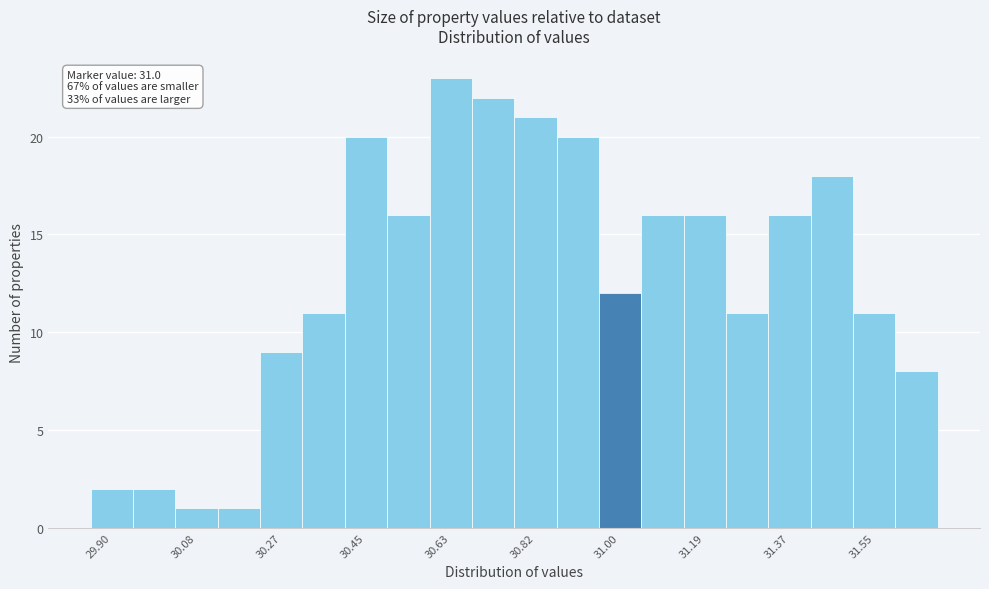

Over which range of the x-axis is the bar tallest?

30.58 to 30.68